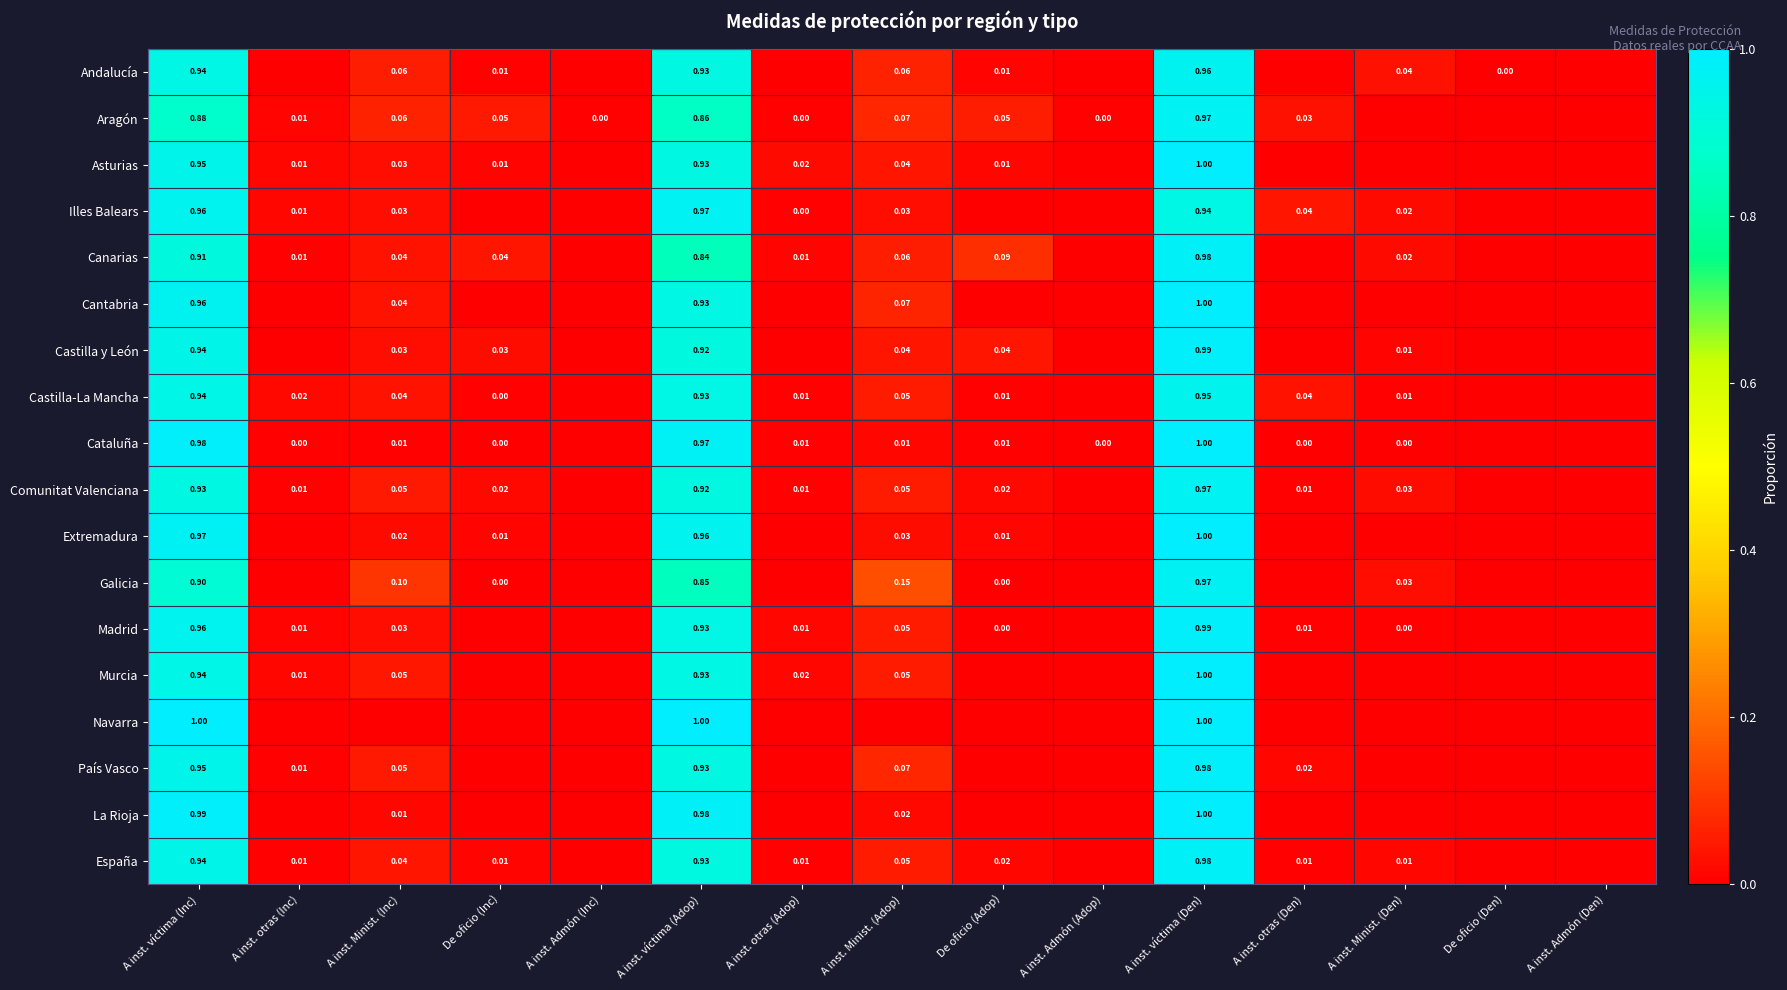

What is the total value across all series at A inst. víctima (Adop)?

16.7